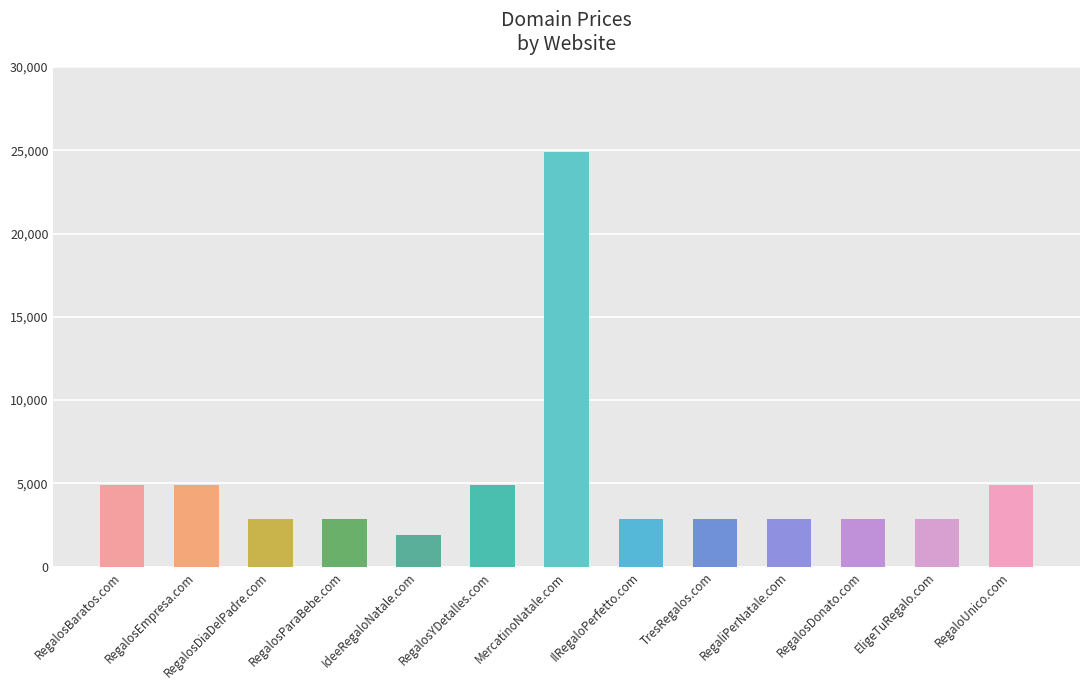

What is the average value?

5119